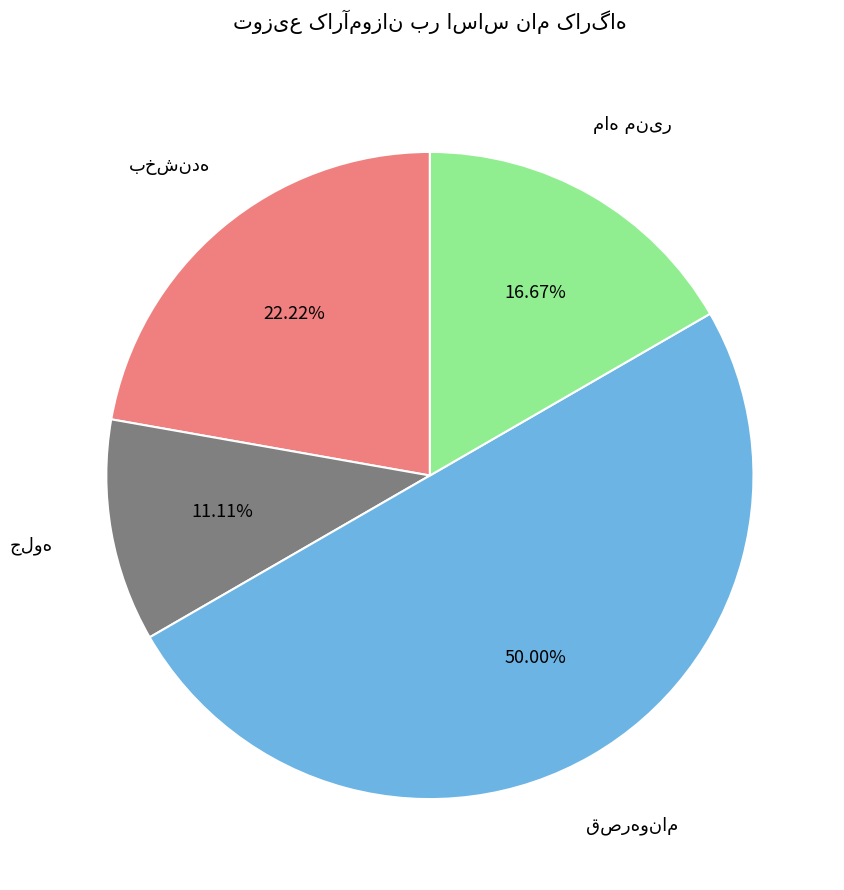

How many segments does this pie chart have?

4